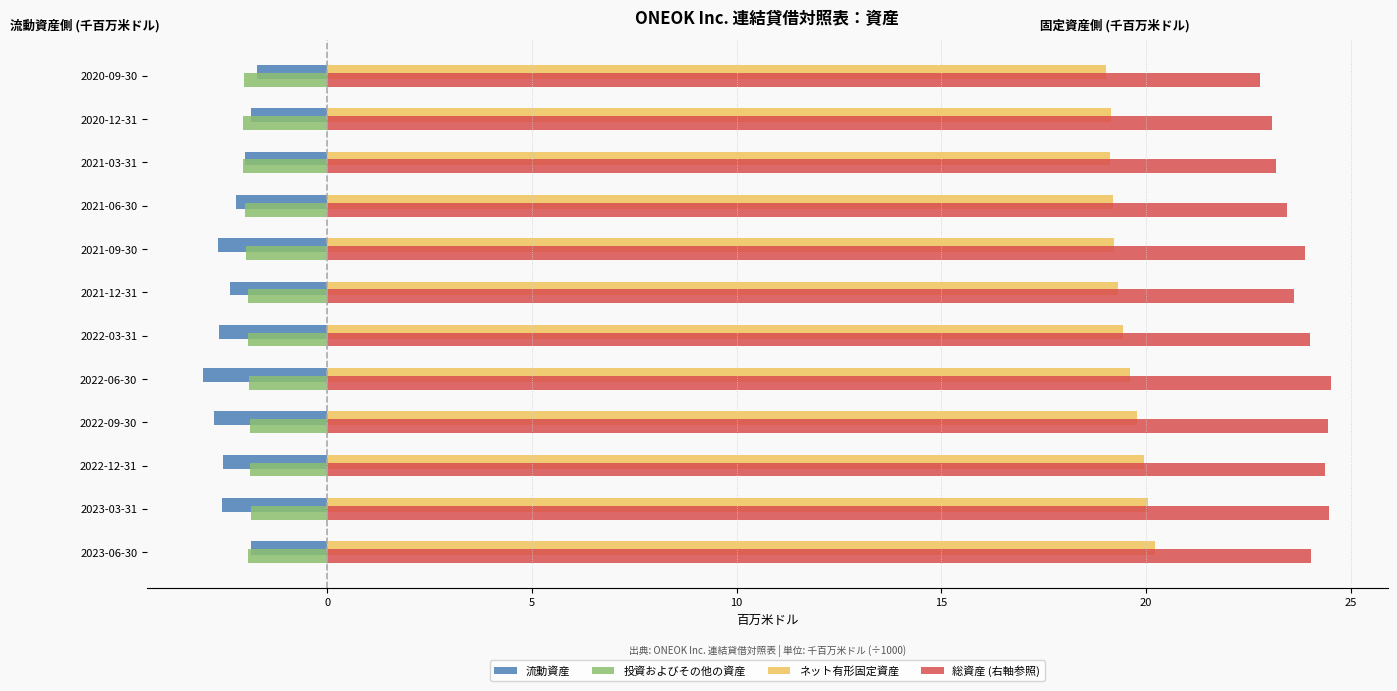

The 総資産 (右軸参照) series shows 24.4 at 2022-09-30. True or false?

True